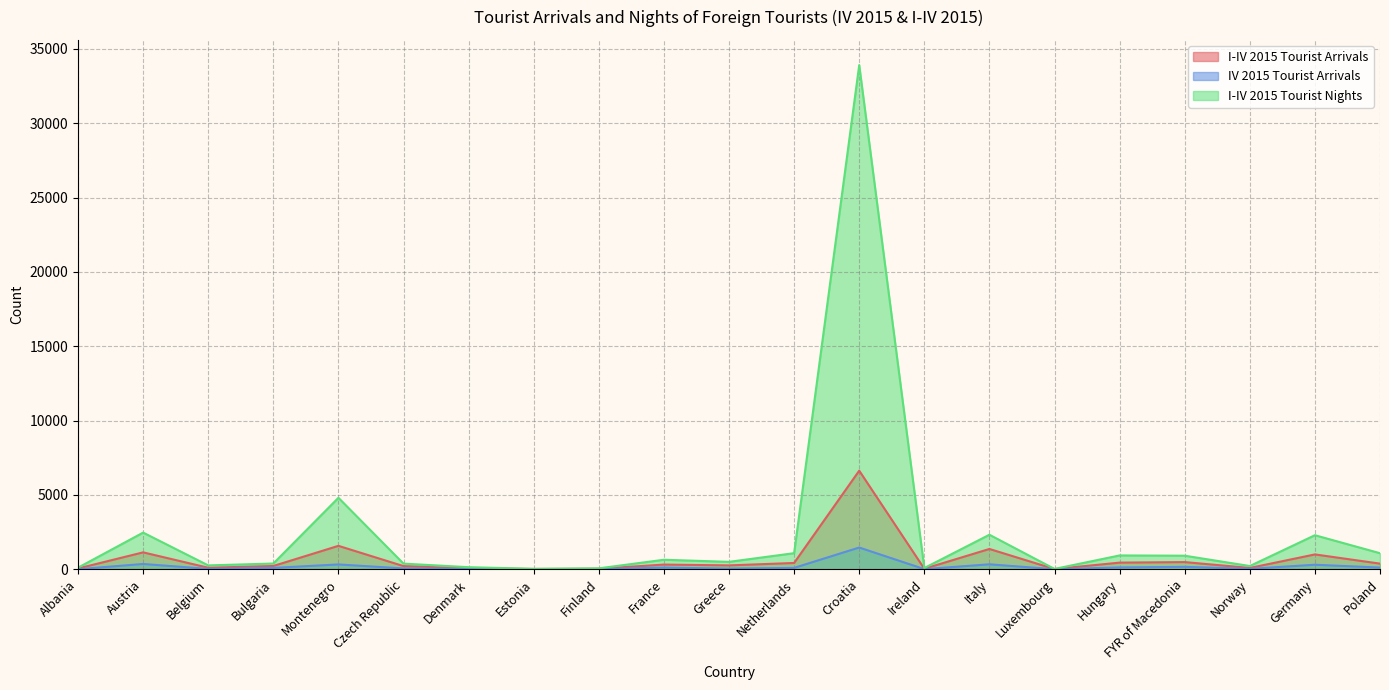

What is the greatest value displayed?

33909